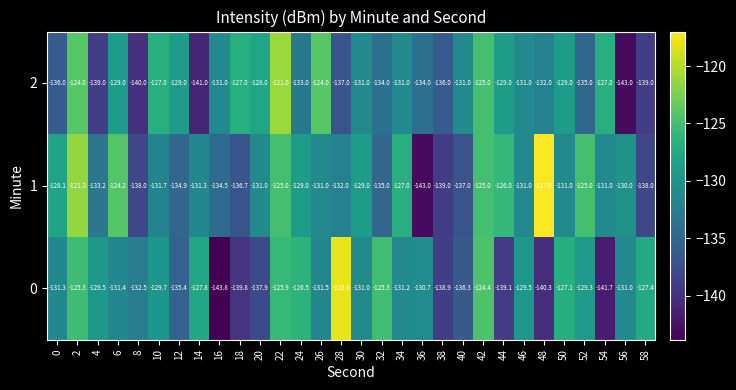

List the series in order of their peak value, lowest first.

2, 0, 1